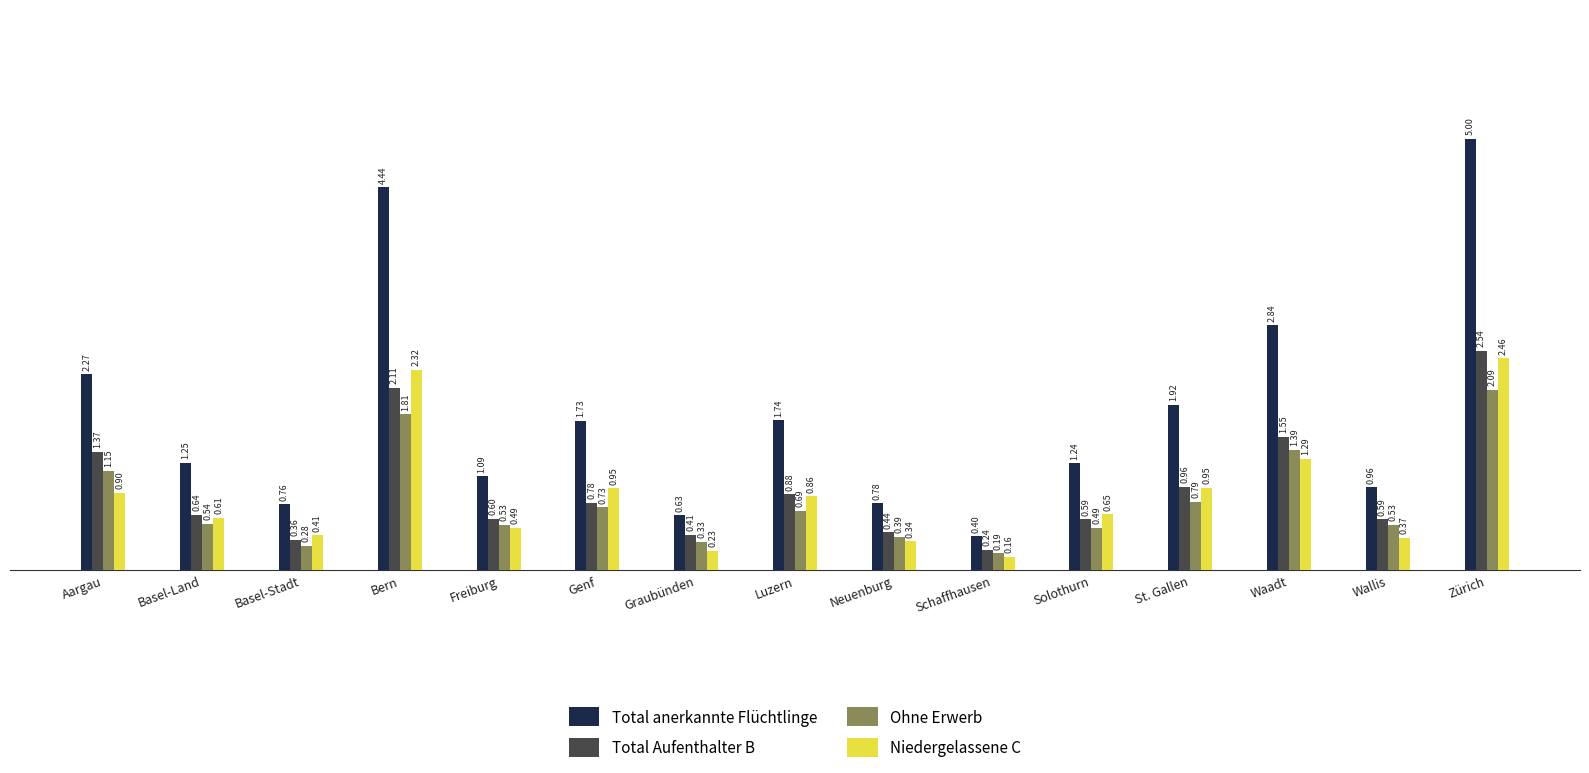

Which label corresponds to the largest value in the chart?

Zürich